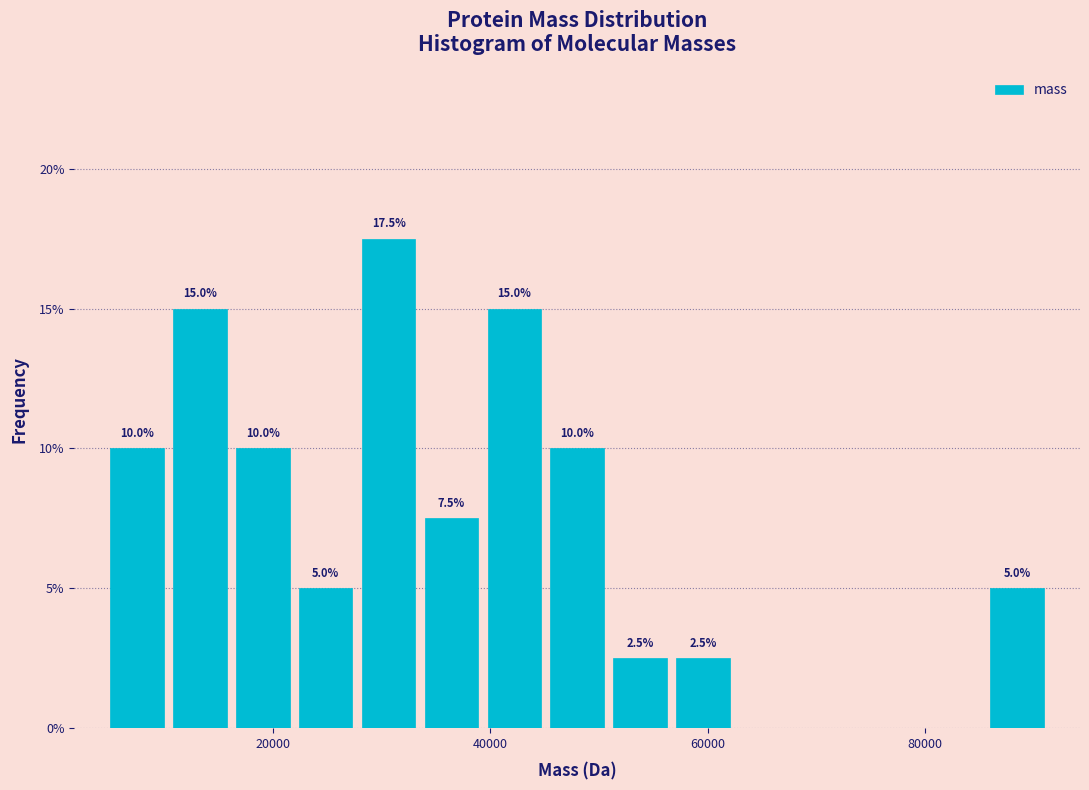

Around what value on the x-axis is the tallest bar? Give the approximate position of its centre, as read against the axis.

30000